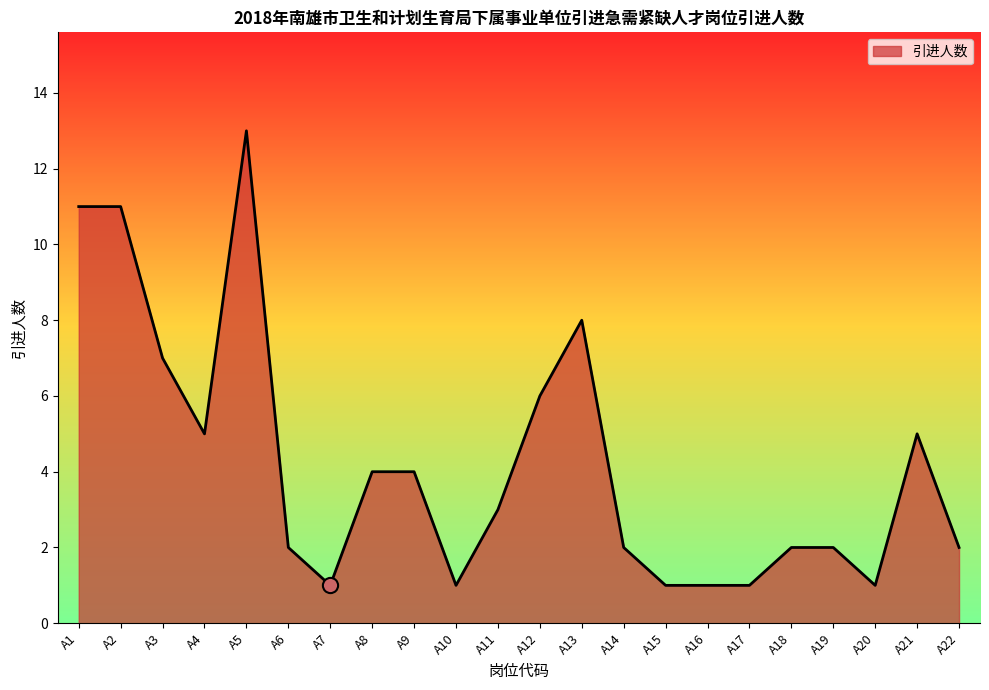

What is the change in value from A13 to A21?

-3